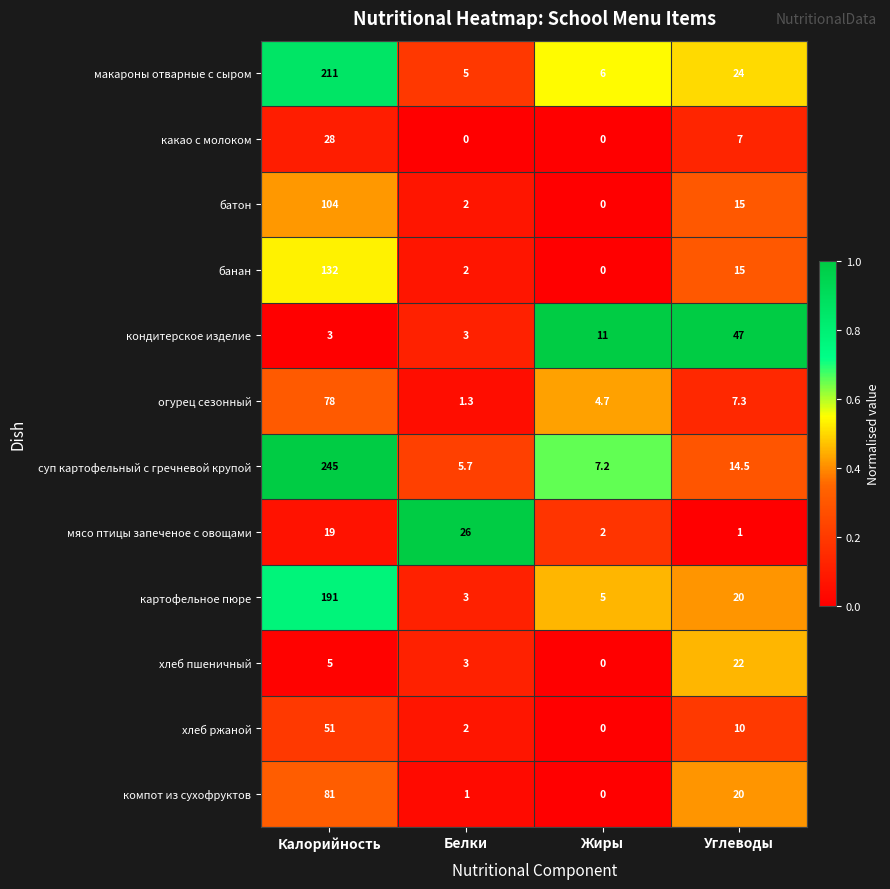

List the series in order of their peak value, lowest first.

хлеб пшеничный, мясо птицы запеченое с овощами, какао с молоком, кондитерское изделие, хлеб ржаной, огурец сезонный, компот из сухофруктов, батон, банан, картофельное пюре, макароны отварные с сыром, суп картофельный с гречневой крупой